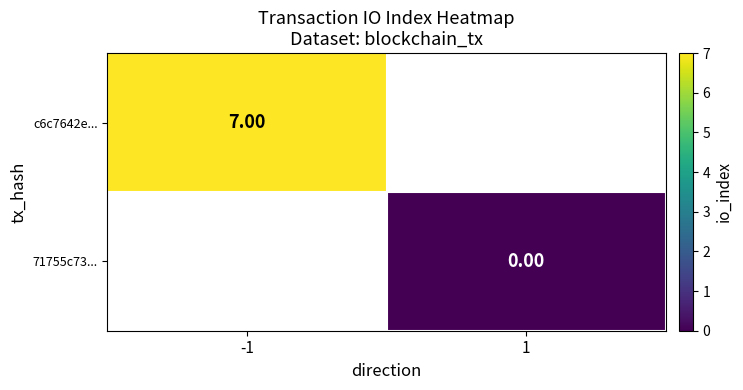

Is the value of c6c7642e... at -1 greater than the value of 71755c73... at 1?

Yes